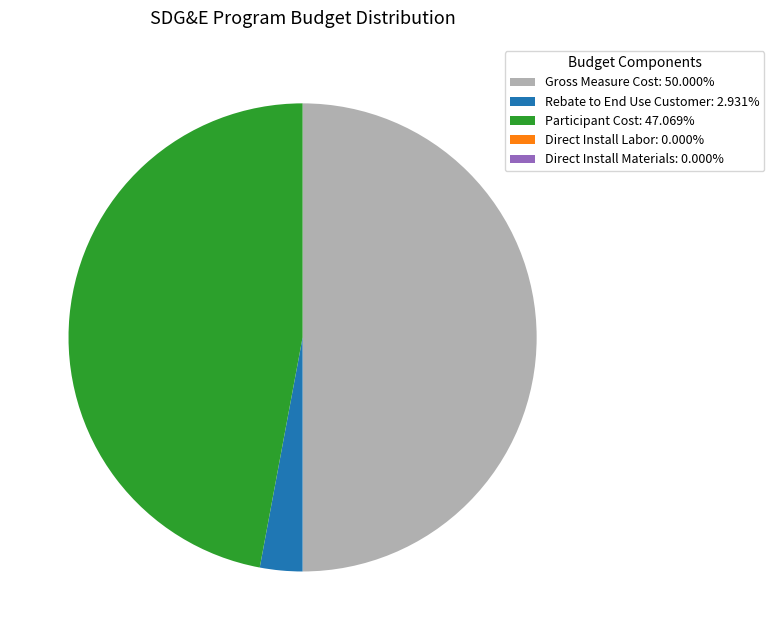

Is Participant Cost: 47.069% the majority of the pie?

No